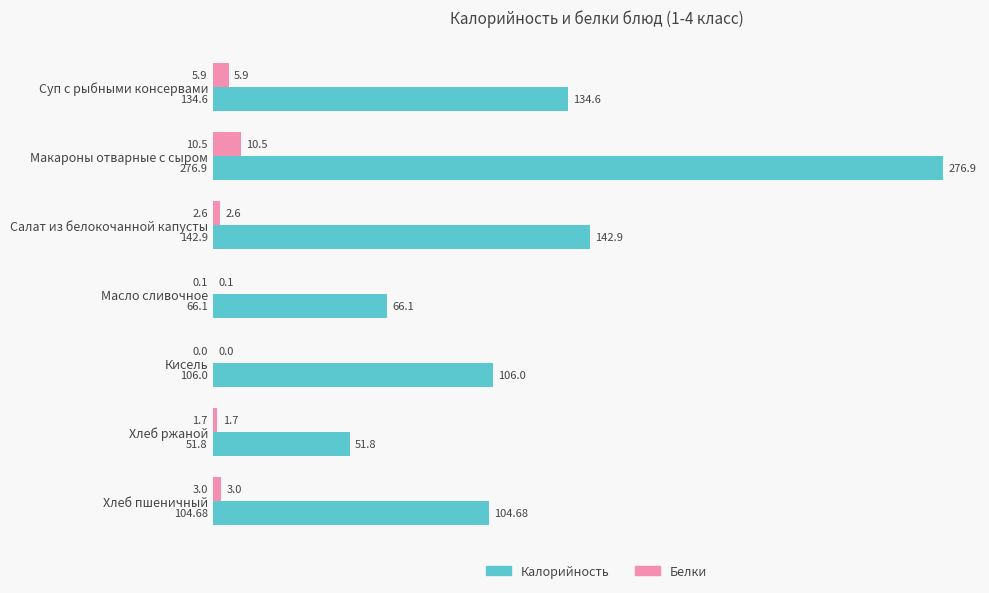

Which series has the largest range (max minus min)?

Калорийность